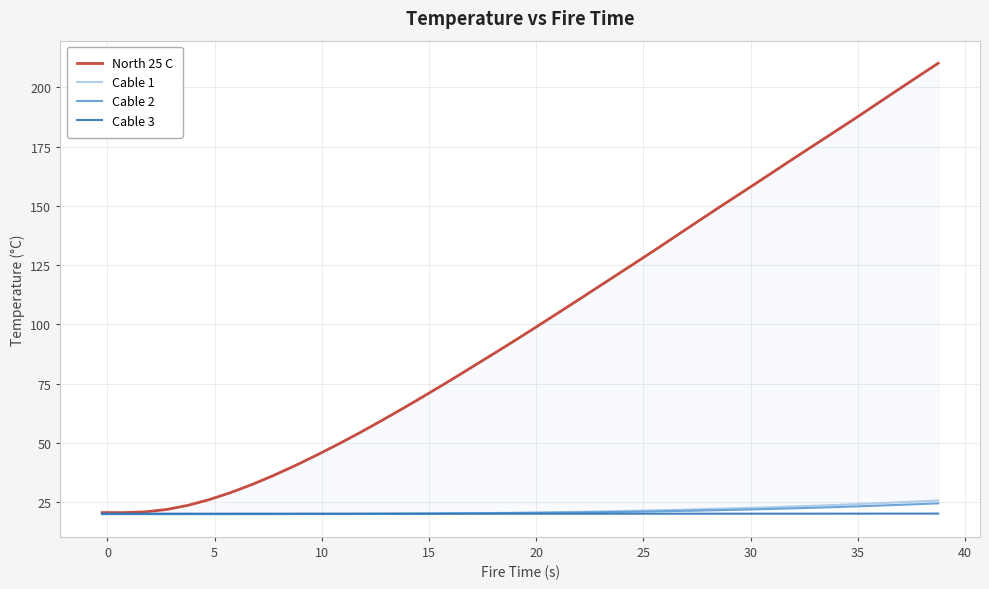

What is the difference between the maximum and minimum values in the Cable 3 series?

0.1